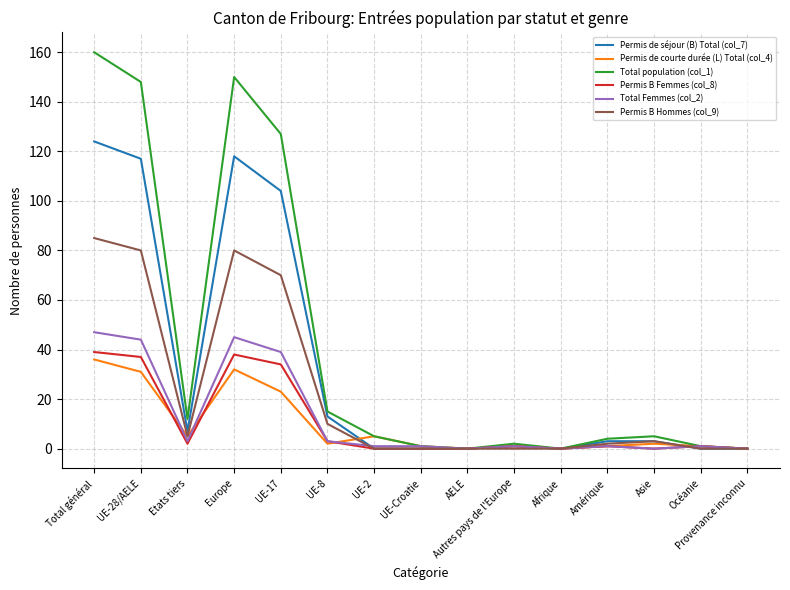

Reading left to right, transcribe all the data shown in this chart.

Permis de séjour (B) Total (col_7): Total général=124	UE-28/AELE=117	Etats tiers=7	Europe=118	UE-17=104	UE-8=13	UE-2=0	UE-Croatie=0	AELE=0	Autres pays de l'Europe=1	Afrique=0	Amérique=3	Asie=3	Océanie=0	Provenance inconnu=0
Permis de courte durée (L) Total (col_4): Total général=36	UE-28/AELE=31	Etats tiers=5	Europe=32	UE-17=23	UE-8=2	UE-2=5	UE-Croatie=1	AELE=0	Autres pays de l'Europe=1	Afrique=0	Amérique=1	Asie=2	Océanie=1	Provenance inconnu=0
Total population (col_1): Total général=160	UE-28/AELE=148	Etats tiers=12	Europe=150	UE-17=127	UE-8=15	UE-2=5	UE-Croatie=1	AELE=0	Autres pays de l'Europe=2	Afrique=0	Amérique=4	Asie=5	Océanie=1	Provenance inconnu=0
Permis B Femmes (col_8): Total général=39	UE-28/AELE=37	Etats tiers=2	Europe=38	UE-17=34	UE-8=3	UE-2=0	UE-Croatie=0	AELE=0	Autres pays de l'Europe=1	Afrique=0	Amérique=1	Asie=0	Océanie=1	Provenance inconnu=0
Total Femmes (col_2): Total général=47	UE-28/AELE=44	Etats tiers=3	Europe=45	UE-17=39	UE-8=3	UE-2=1	UE-Croatie=1	AELE=0	Autres pays de l'Europe=1	Afrique=0	Amérique=1	Asie=0	Océanie=1	Provenance inconnu=0
Permis B Hommes (col_9): Total général=85	UE-28/AELE=80	Etats tiers=5	Europe=80	UE-17=70	UE-8=10	UE-2=0	UE-Croatie=0	AELE=0	Autres pays de l'Europe=0	Afrique=0	Amérique=2	Asie=3	Océanie=0	Provenance inconnu=0